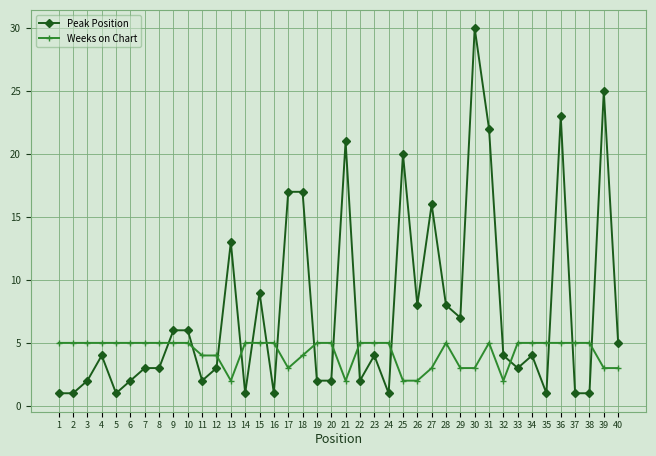

Between 5 and 10, which series saw the biggest shift?

Peak Position